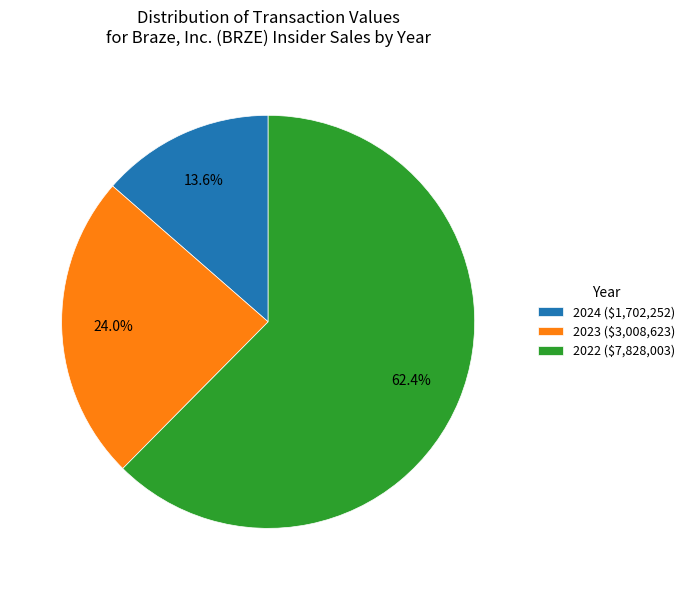

What portion of the pie excludes 2024 ($1,702,252)?

86.4%